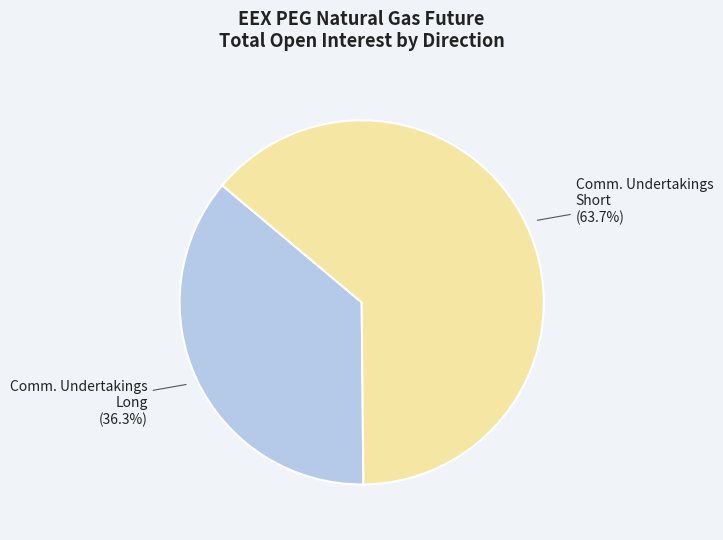

What percentage is NOT represented by Comm. Undertakings Short?

36.3%